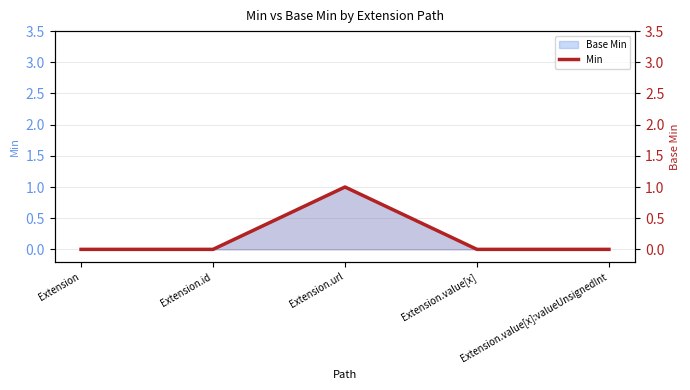

Reading left to right, transcribe all the data shown in this chart.

0	0	1	0	0